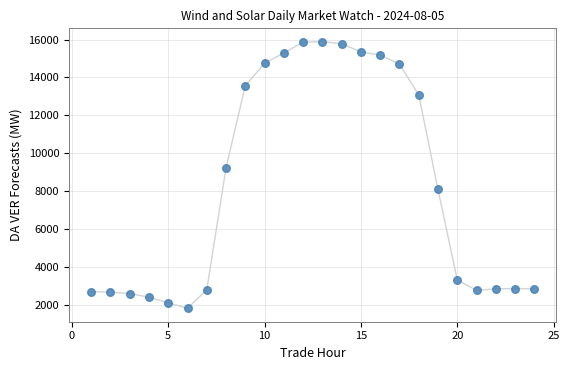

What Y value in the scatter plot is closest to 8847?

9232.1